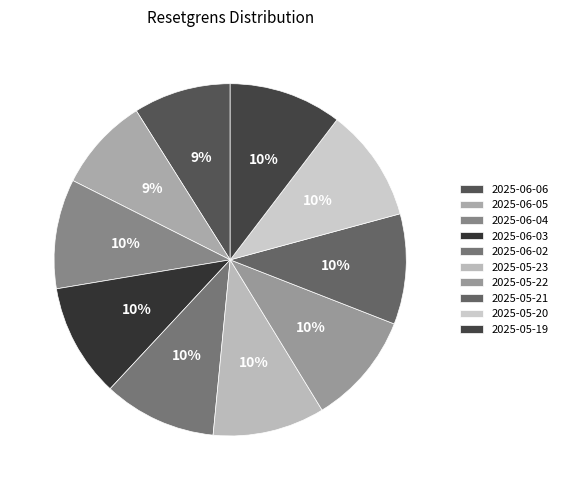

How many slices are in this pie chart?

10